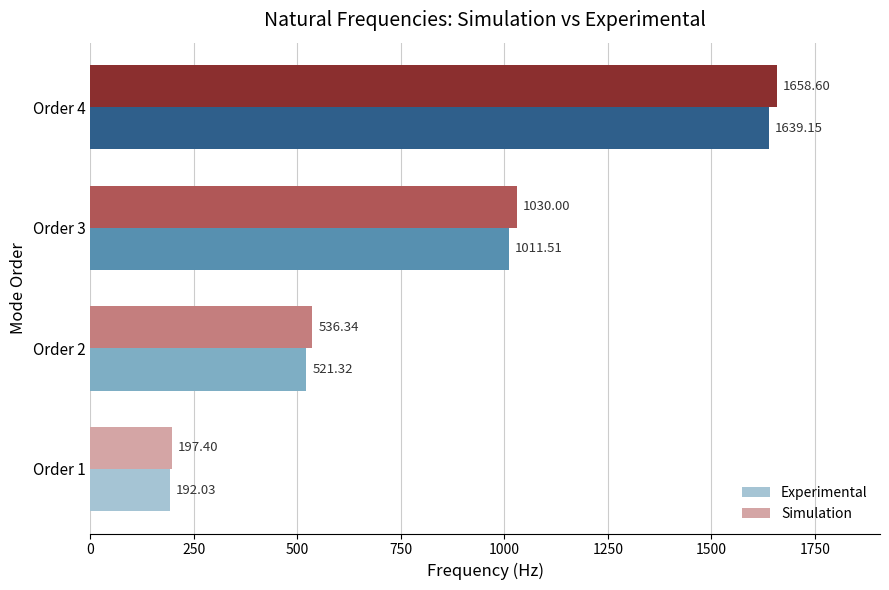

What is the sum of the Experimental values at Order 4 and Order 1?

1831.2